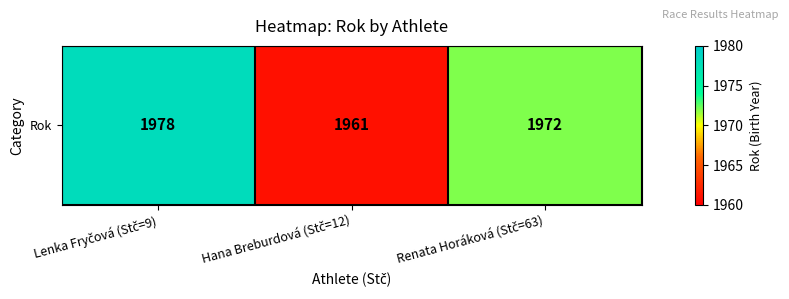

Approximately how many times larger is the value at Renata Horáková (Stč=63) compared to Hana Breburdová (Stč=12)?

1.0